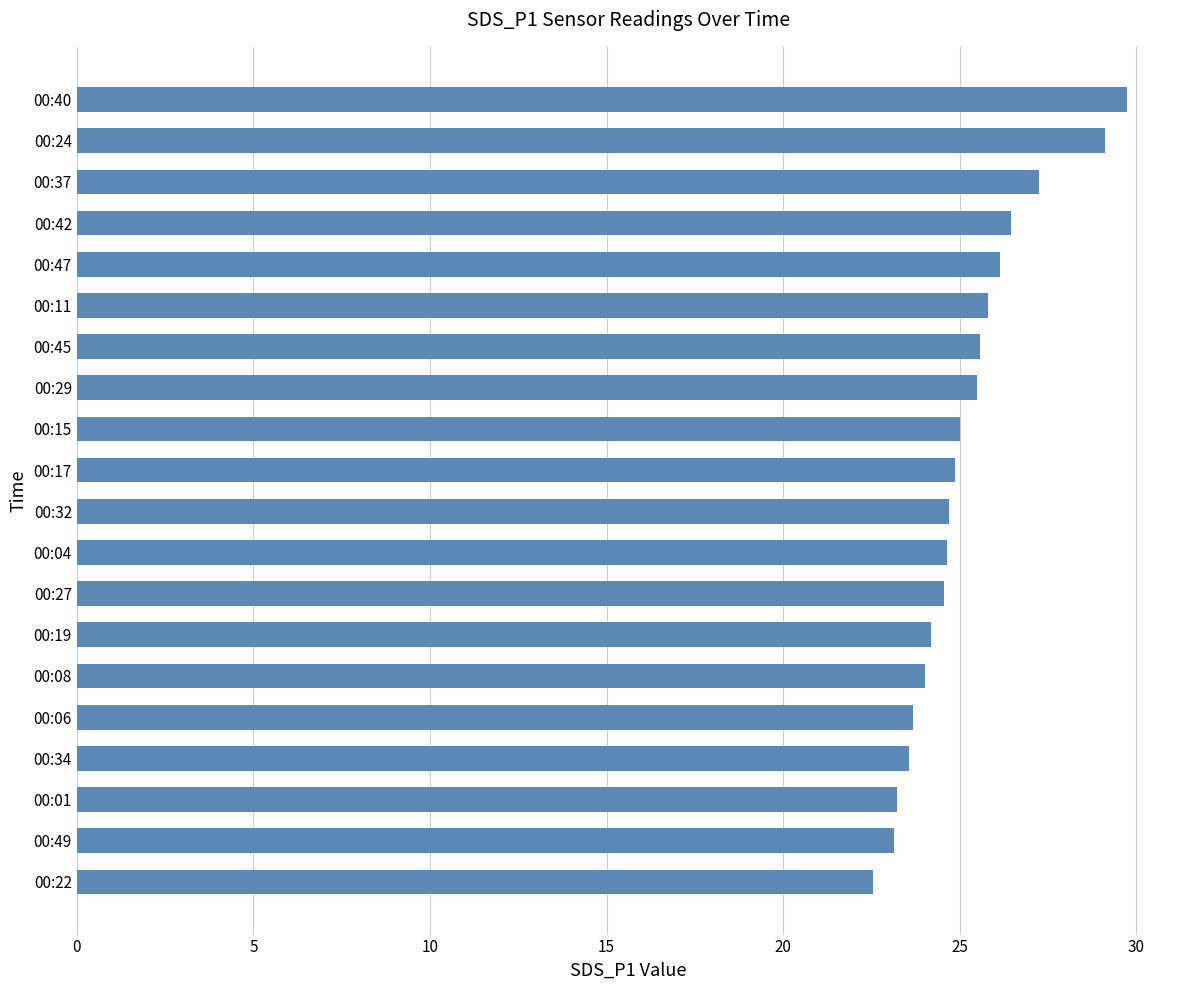

What is the change in value from 00:29 to 00:19?

-1.3